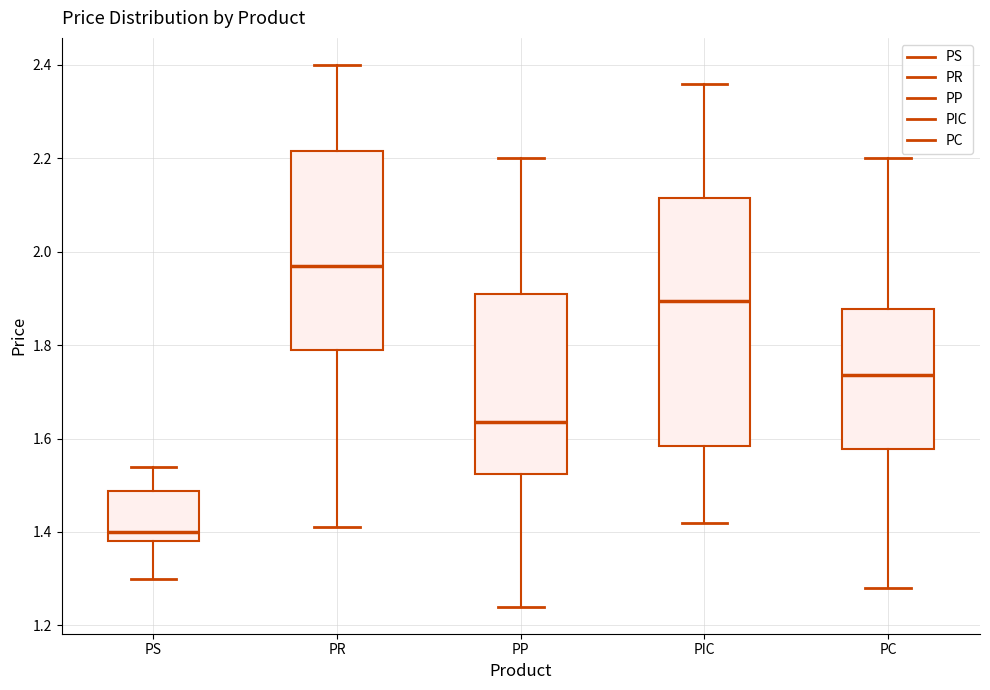

Which box has the lowest median line?

PS